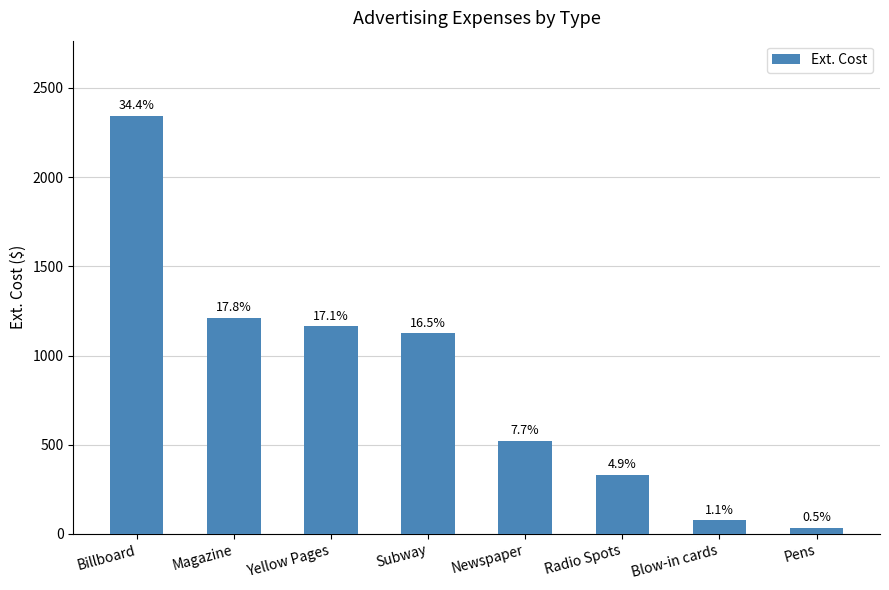

Are the bars horizontal?

No